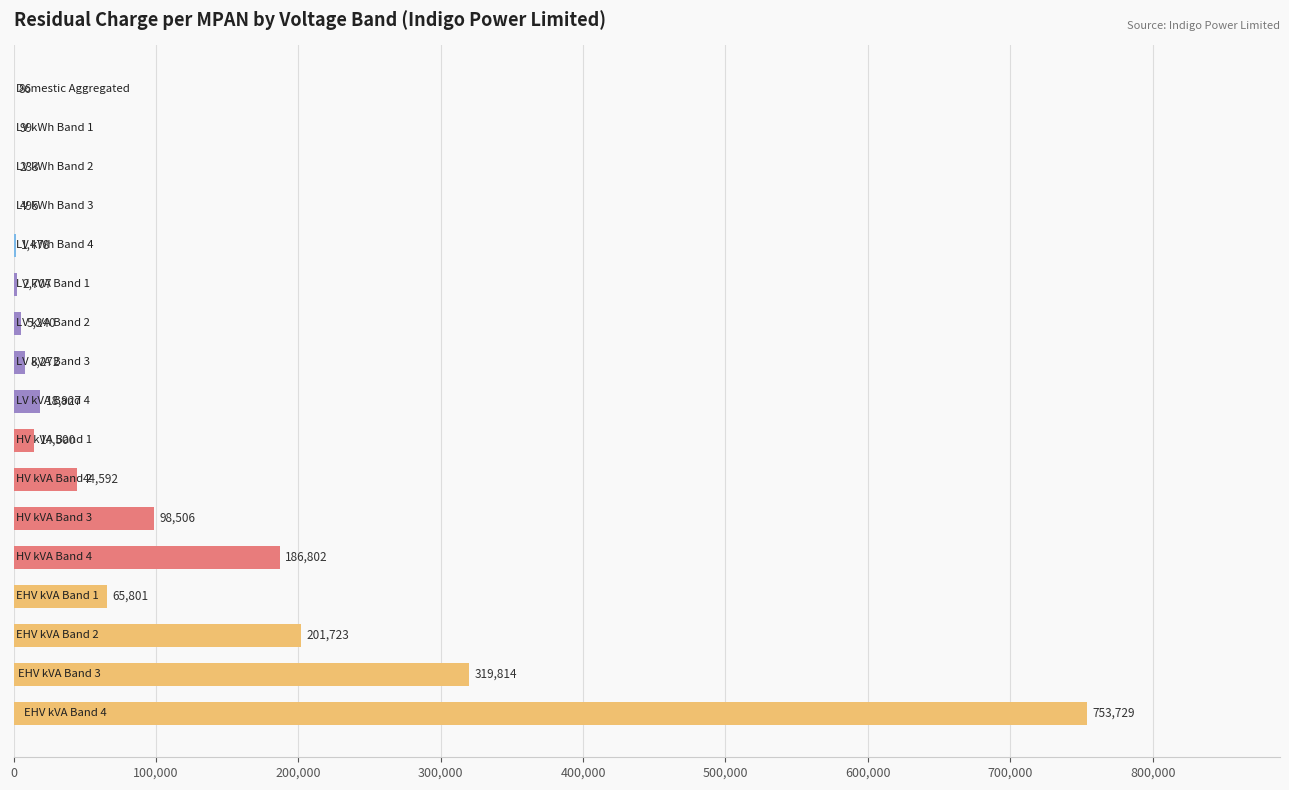

How many distinct data groups are displayed?

1